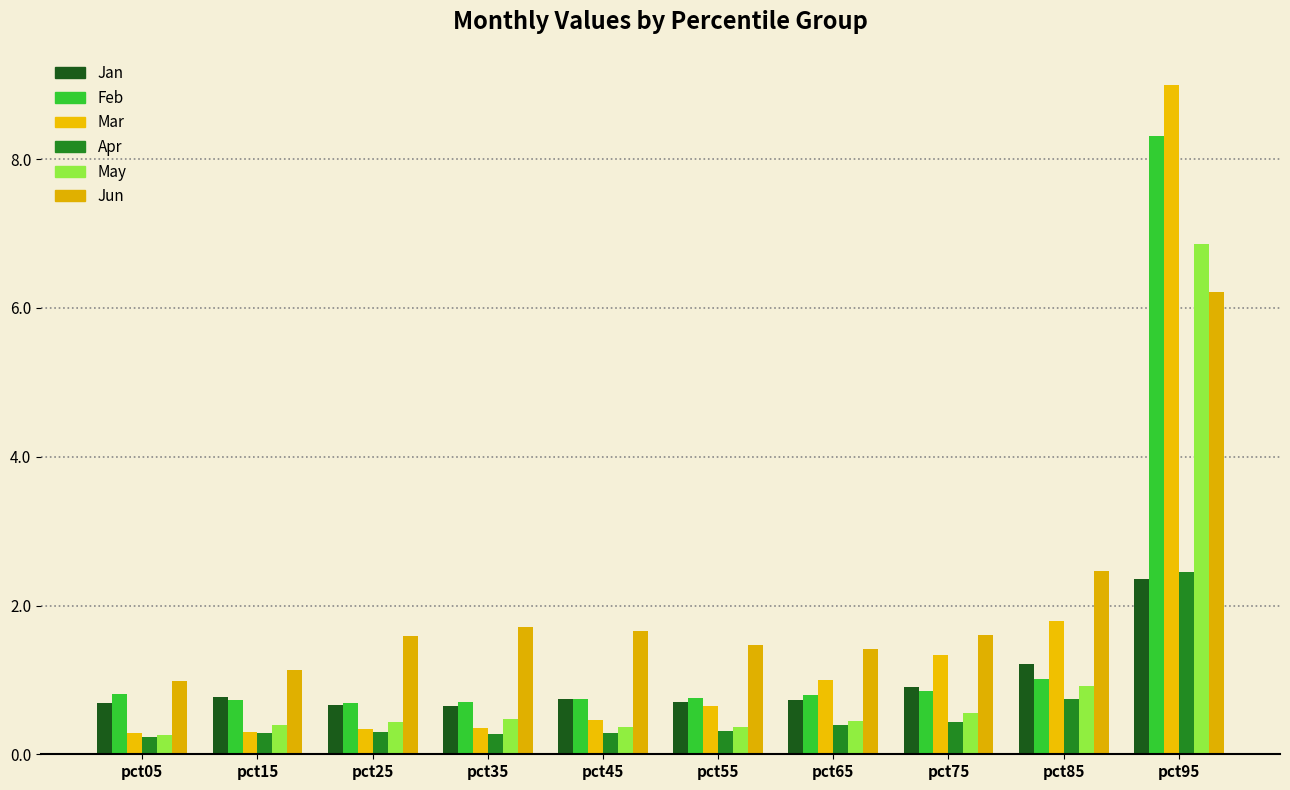

Reading left to right, extract all data points from this chart.

Jan: pct05=0.7	pct15=0.8	pct25=0.7	pct35=0.6	pct45=0.7	pct55=0.7	pct65=0.7	pct75=0.9	pct85=1.2	pct95=2.4
Feb: pct05=0.8	pct15=0.7	pct25=0.7	pct35=0.7	pct45=0.7	pct55=0.8	pct65=0.8	pct75=0.9	pct85=1.0	pct95=8.3
Mar: pct05=0.3	pct15=0.3	pct25=0.3	pct35=0.3	pct45=0.5	pct55=0.6	pct65=1.0	pct75=1.3	pct85=1.8	pct95=9.0
Apr: pct05=0.2	pct15=0.3	pct25=0.3	pct35=0.3	pct45=0.3	pct55=0.3	pct65=0.4	pct75=0.4	pct85=0.7	pct95=2.4
May: pct05=0.3	pct15=0.4	pct25=0.4	pct35=0.5	pct45=0.4	pct55=0.4	pct65=0.4	pct75=0.6	pct85=0.9	pct95=6.9
Jun: pct05=1.0	pct15=1.1	pct25=1.6	pct35=1.7	pct45=1.7	pct55=1.5	pct65=1.4	pct75=1.6	pct85=2.5	pct95=6.2